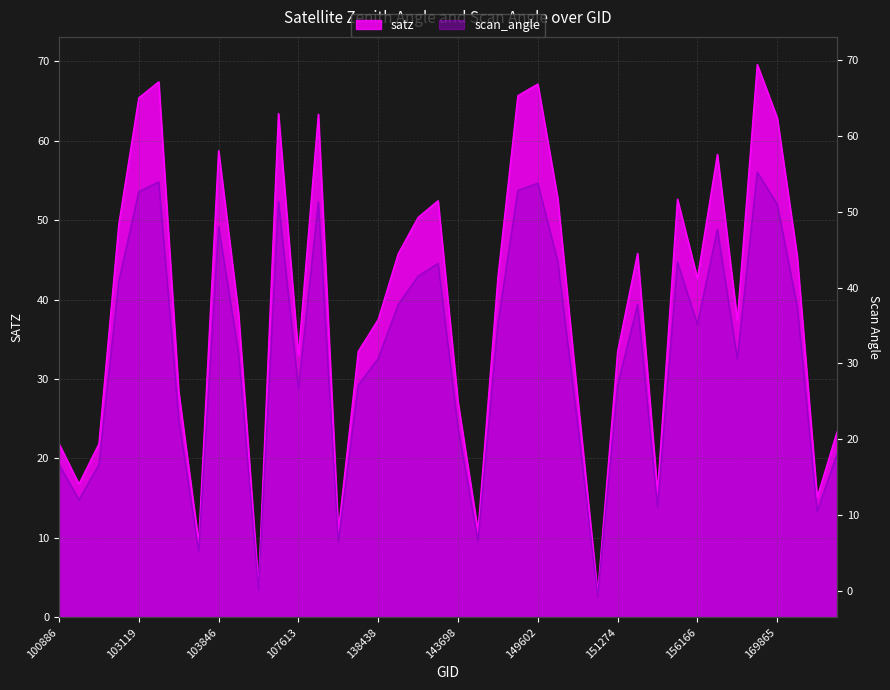

Which series has the largest total across all categories?

satz